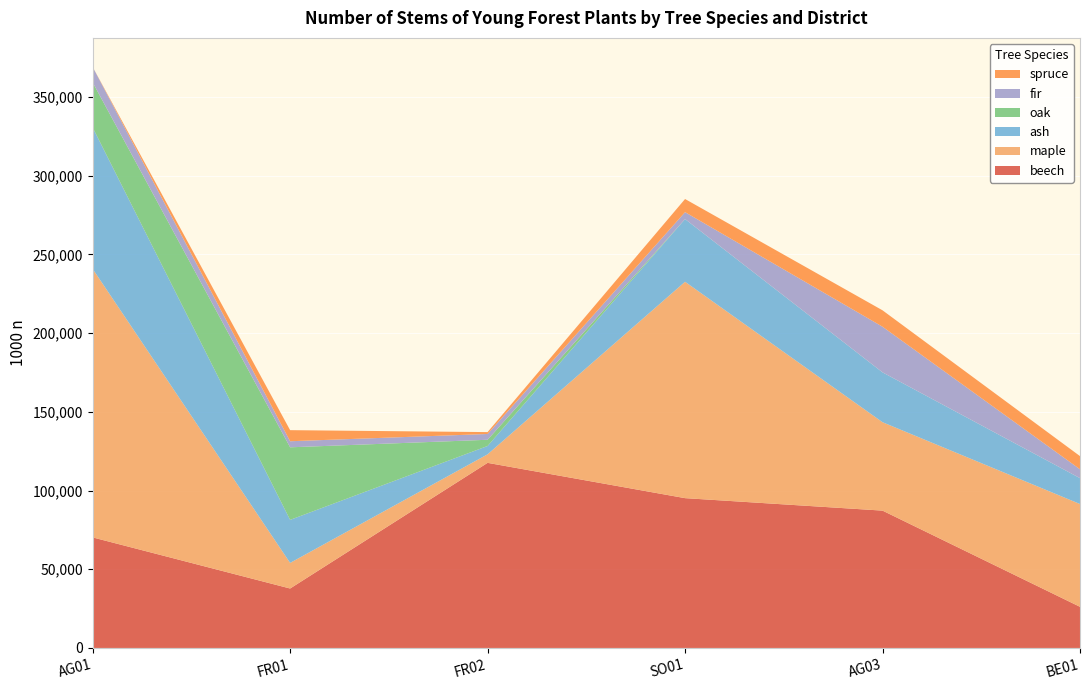

Reading left to right, transcribe all the data shown in this chart.

beech: 70233	37762	117585	95163	87242	26135
maple: 170559	16263	5416	137448	56151	65303
ash: 89847	27345	5299	39829	31676	16429
oak: 28619	46077	3941	0	0	0
fir: 9815	3864	3684	4390	28988	5628
spruce: 0	7040	1191	8349	10417	8367